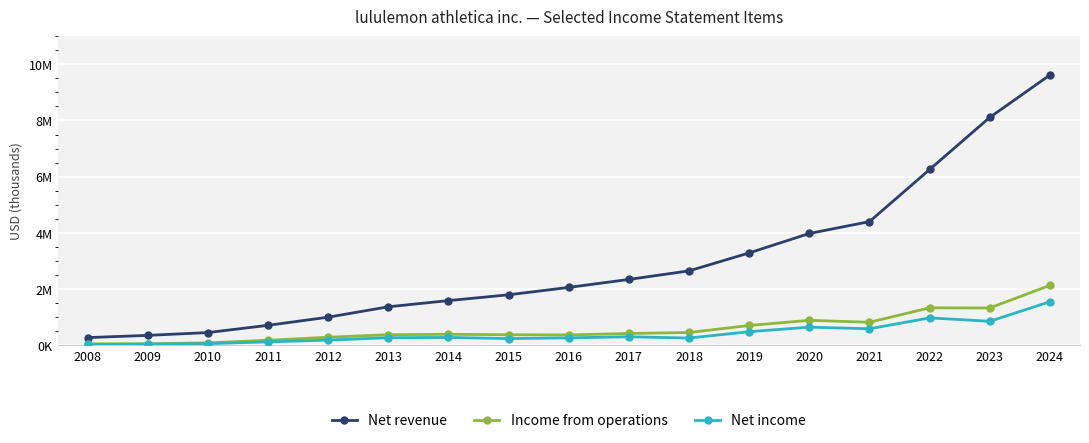

The value of Net revenue at 2024 is 9619278. True or false?

True